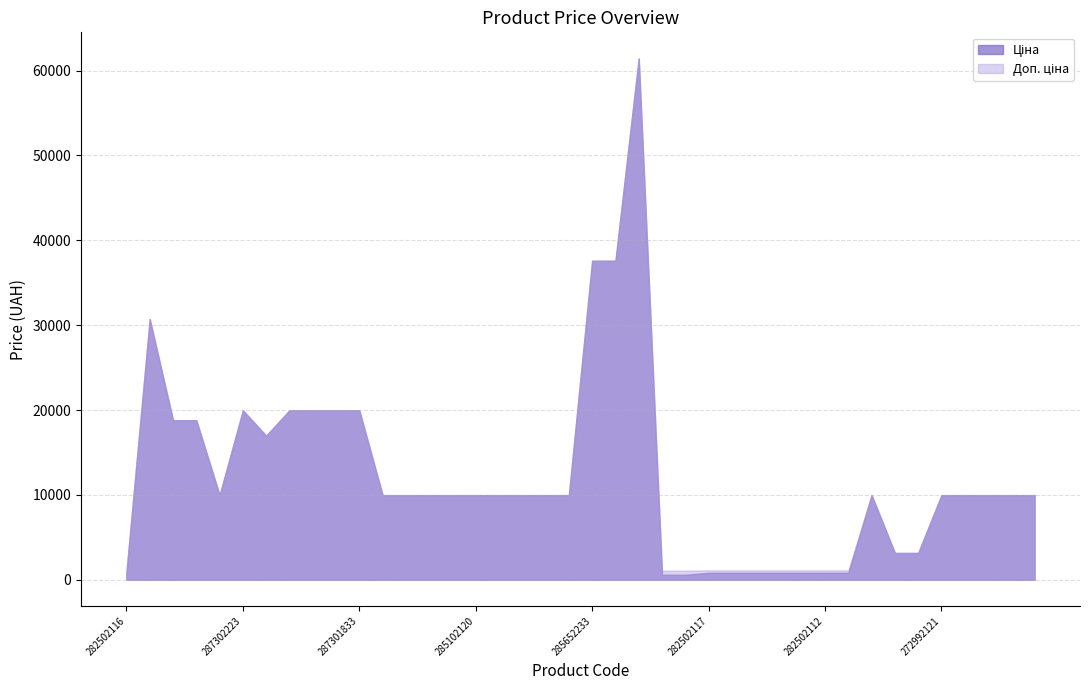

What is the lowest value of the Ціна series?

589.9